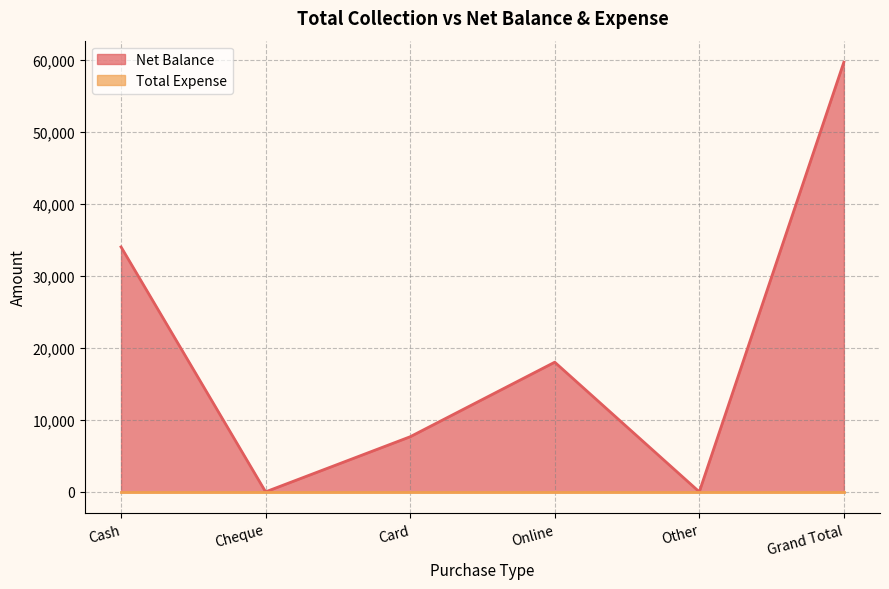

How many lines are shown in the chart?

2